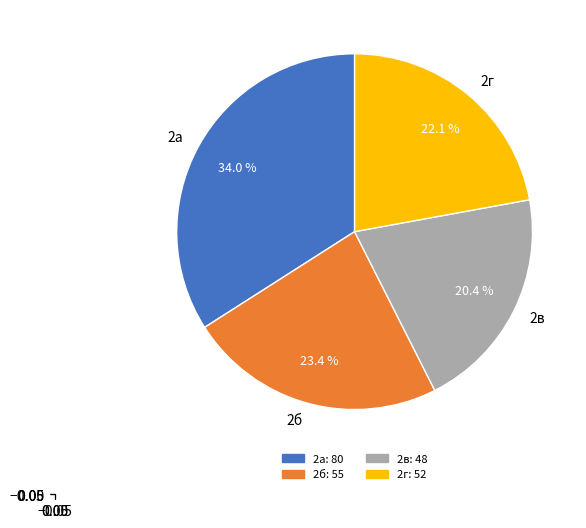

Is there a majority slice in this chart?

No